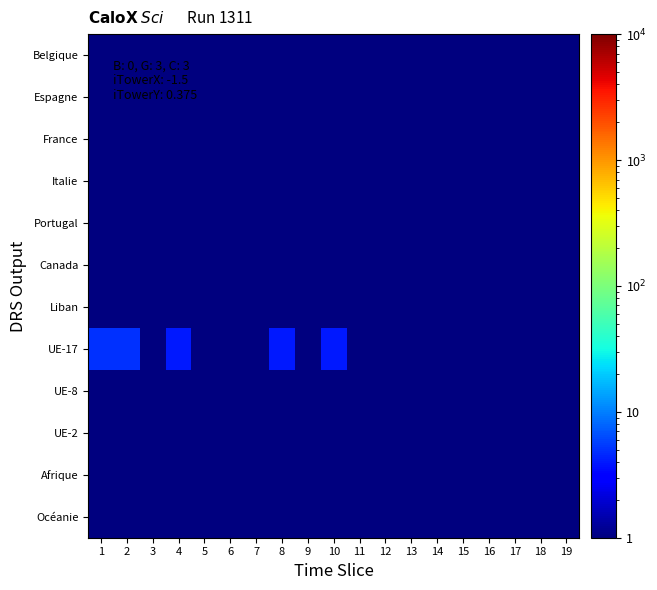

At which category does the chart reach its minimum across all series?

3